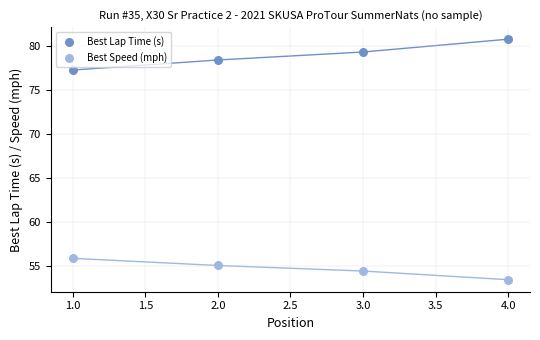

What are all the series names shown in the legend?

Best Lap Time (s), Best Speed (mph)